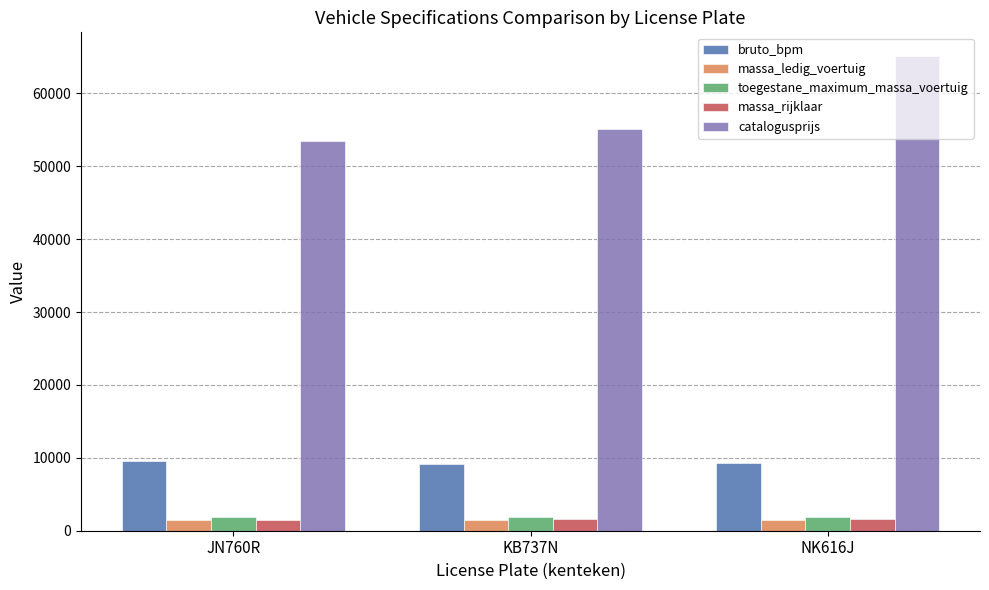

Which series changed the most between KB737N and NK616J?

catalogusprijs